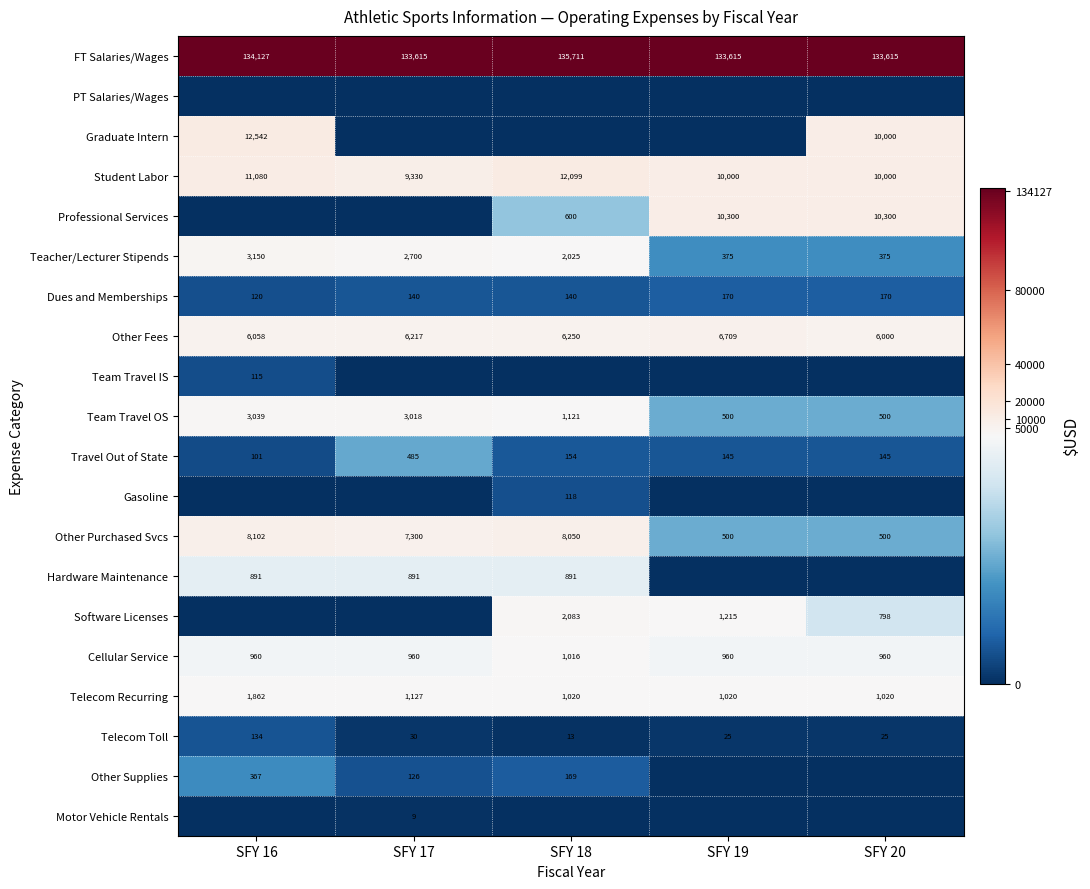

What is the highest value of the Teacher/Lecturer Stipends series?

3150